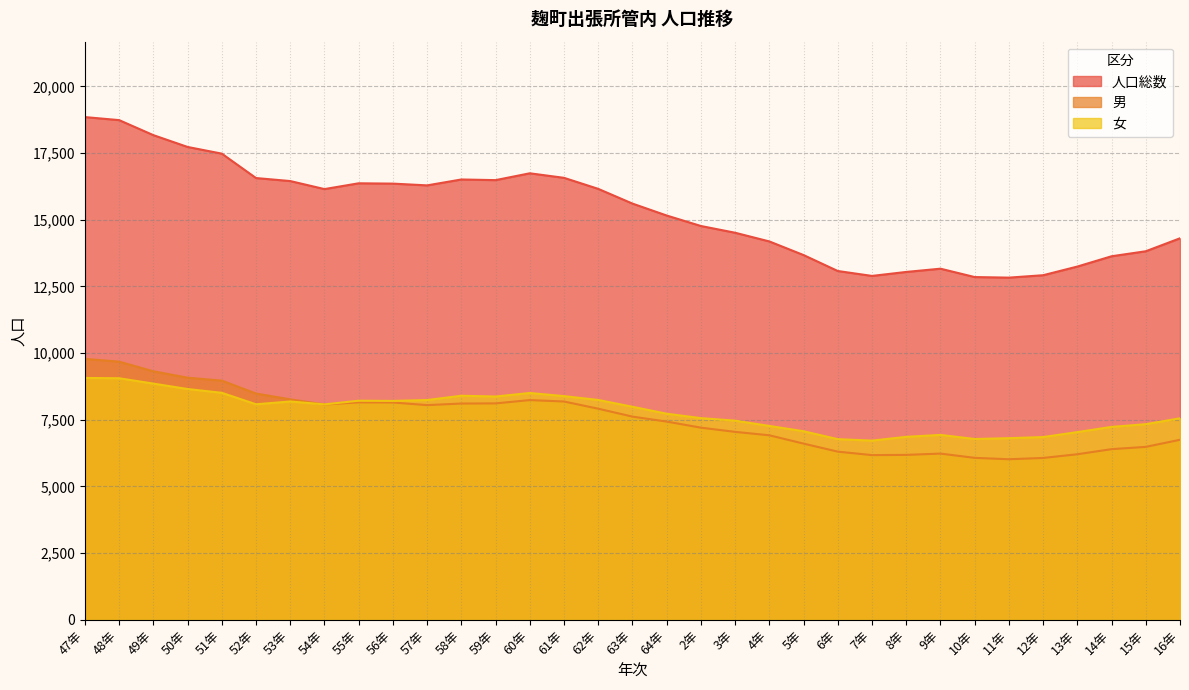

Rank the series at 58年 from lowest to highest value.

男, 女, 人口総数